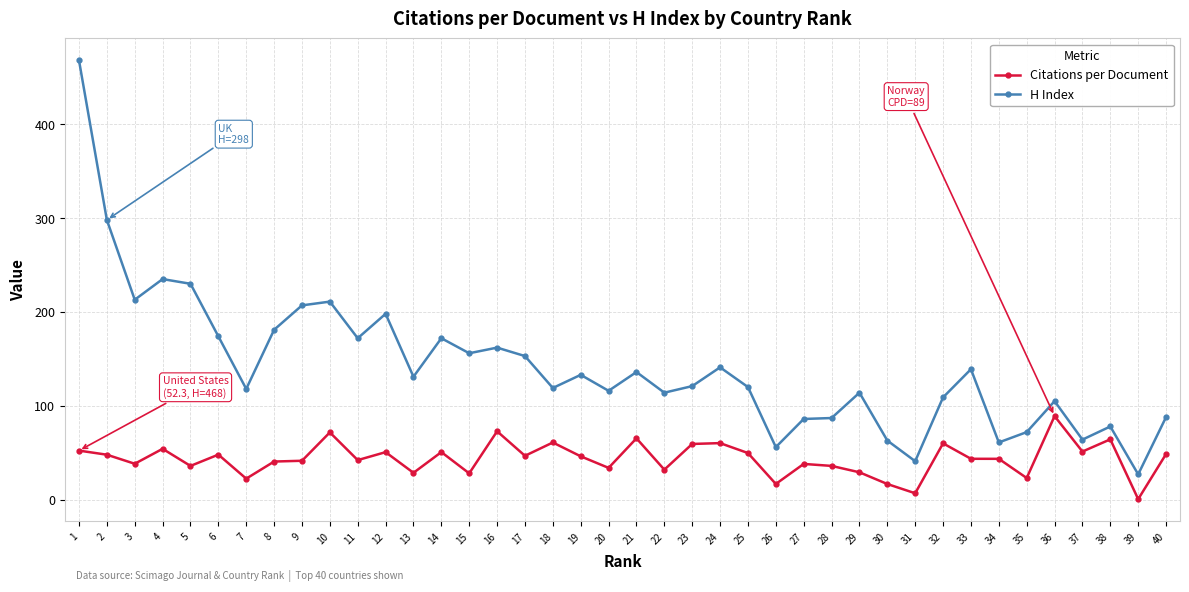

List the series in order of their peak value, lowest first.

Citations per Document, H Index